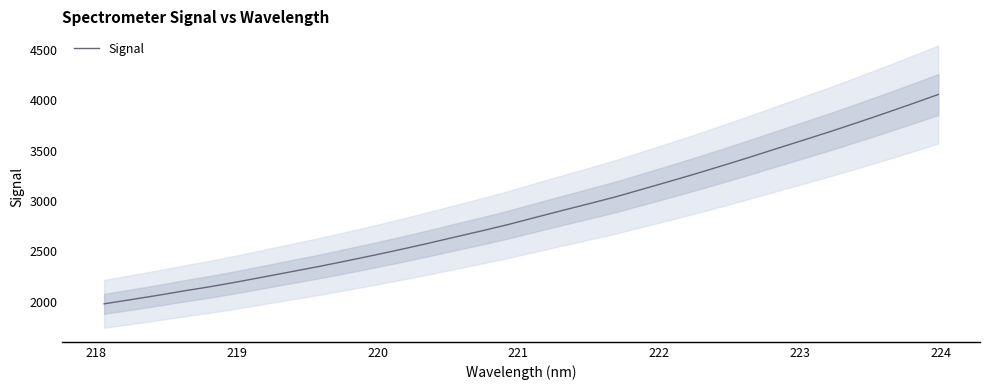

What is the minimum value shown in the chart?

1979.5